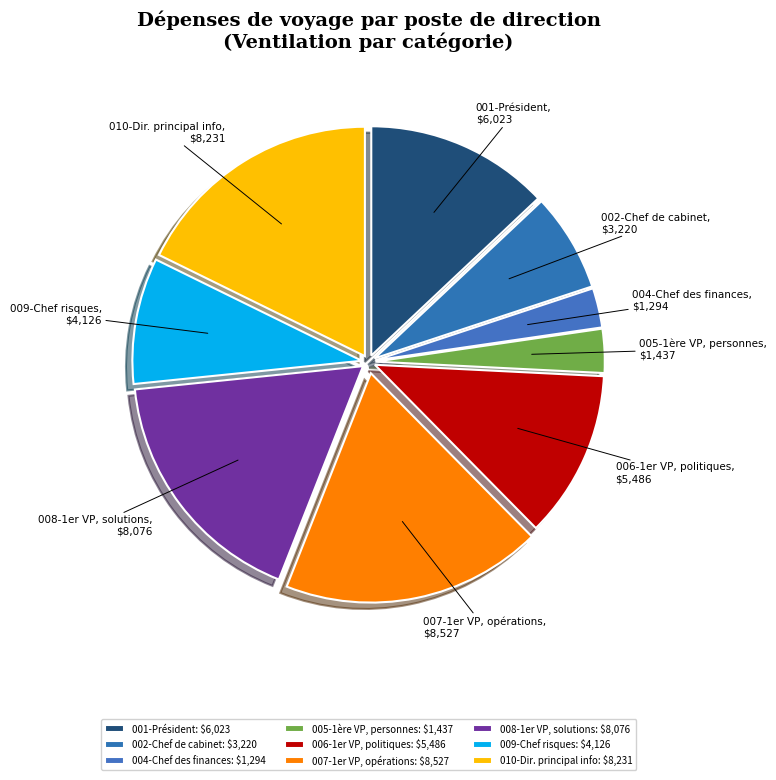

Is there a majority slice in this chart?

No